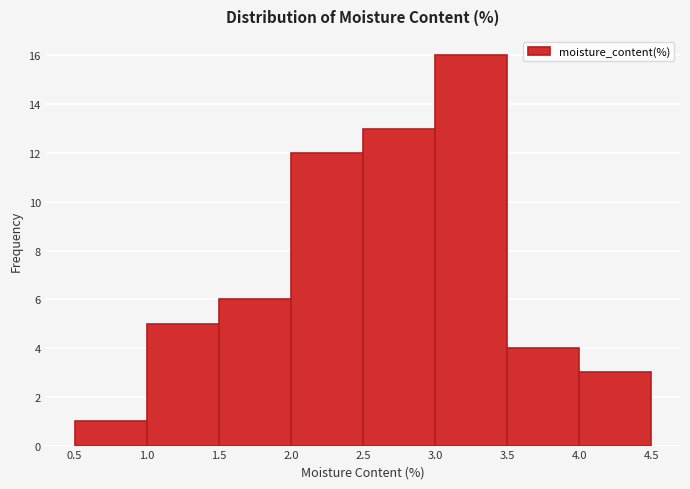

Reading left to right, list every bar in this chart as the range it spans on the x-axis followed by its height. The values are not printed on the chart, so give them approximately, as read against the axis.

0.5 to 1.0: 1
1.0 to 1.5: 5
1.5 to 2.0: 6
2.0 to 2.5: 12
2.5 to 3.0: 13
3.0 to 3.5: 16
3.5 to 4.0: 4
4.0 to 4.5: 3